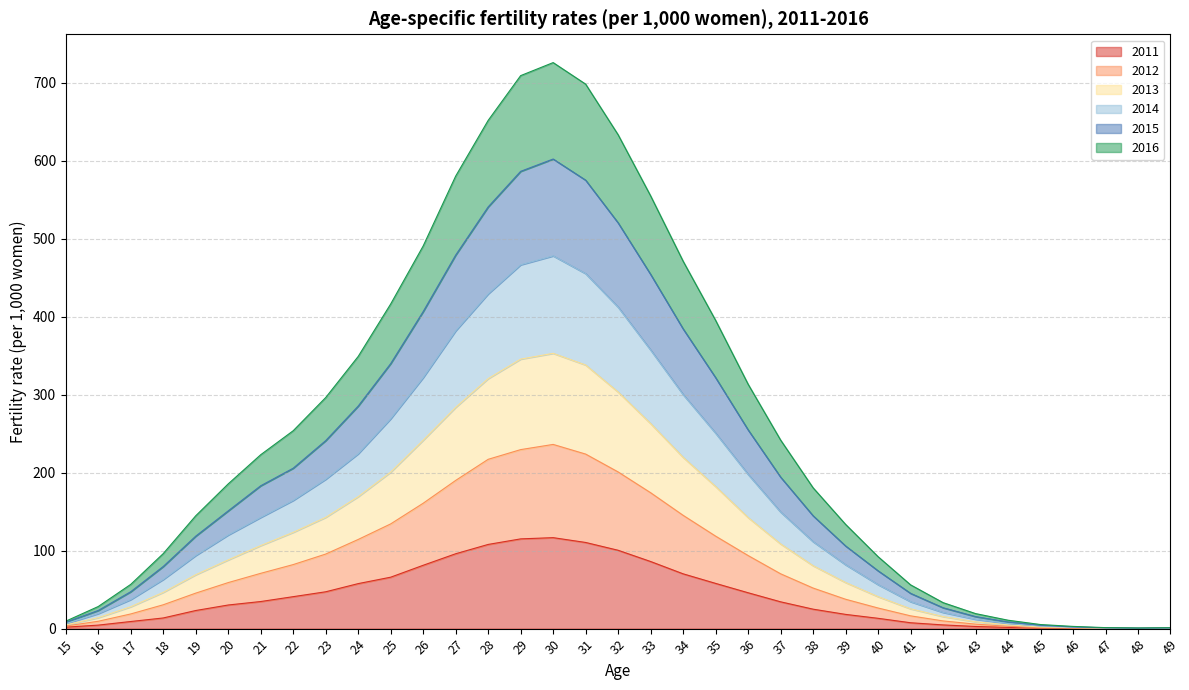

Which series has the widest spread of values?

2014